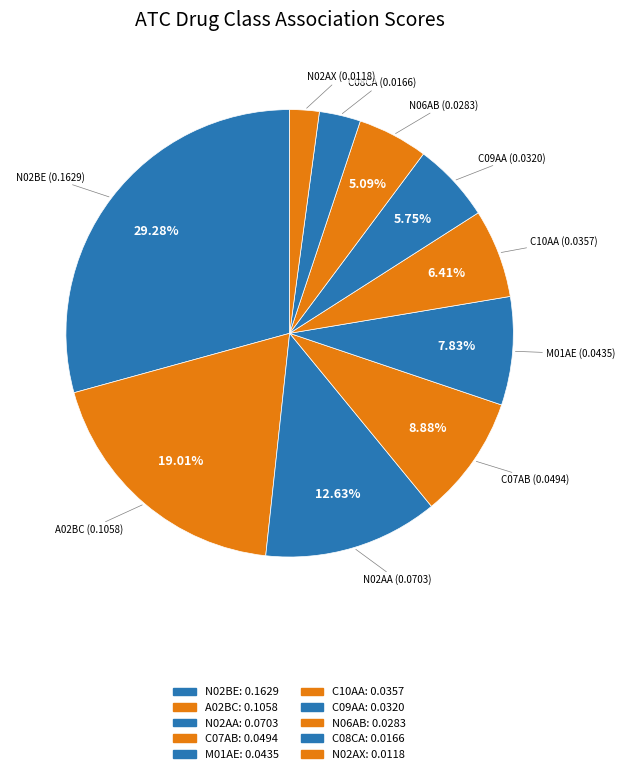

How many slices are in this pie chart?

10